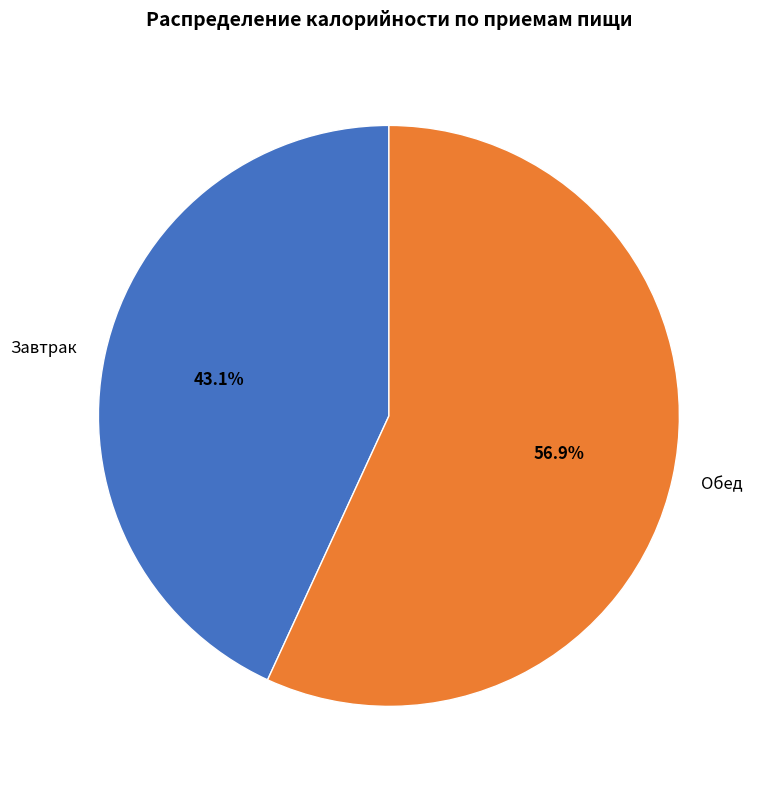

Rank the categories by value from highest to lowest.

Обед, Завтрак